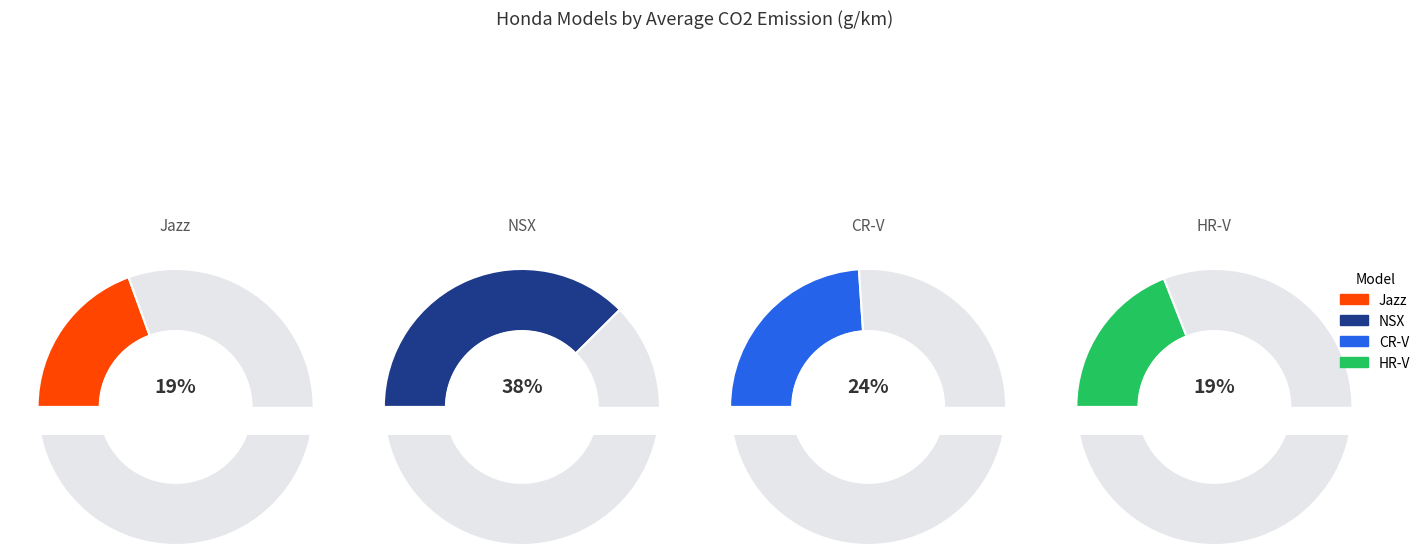

To the nearest percent, what percentage of the pie is Jazz?

19%